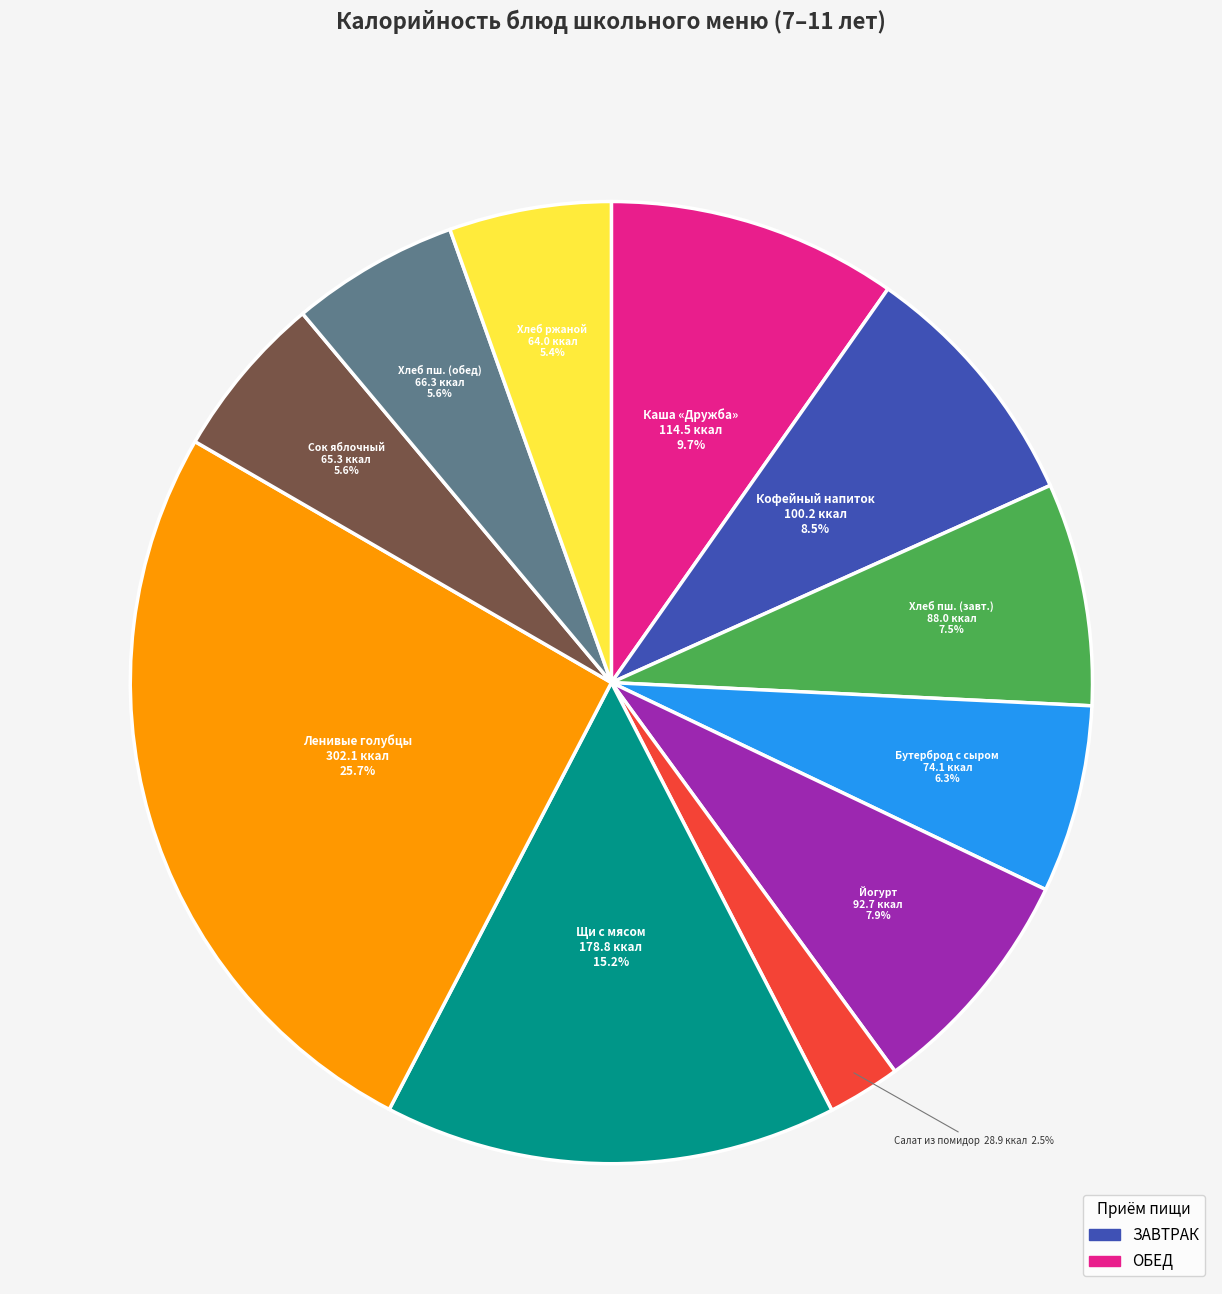

Is there a majority slice in this chart?

No